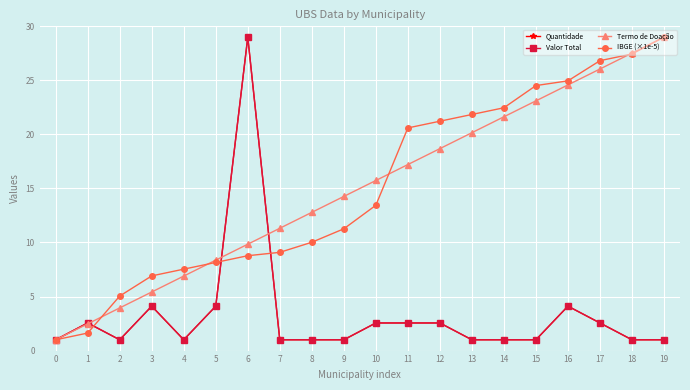

What is the smallest value displayed?

1.0